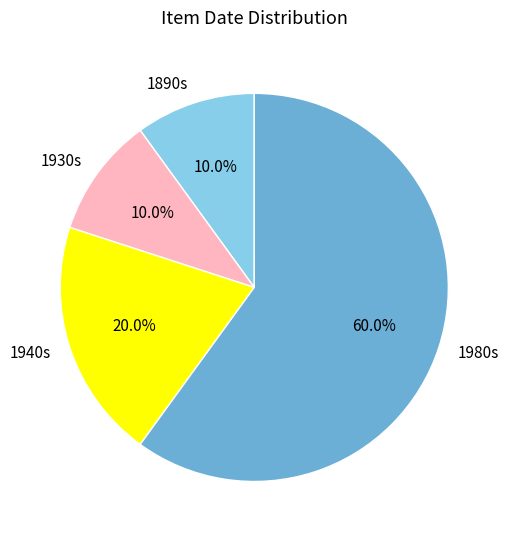

Is 1980s the majority of the pie?

Yes